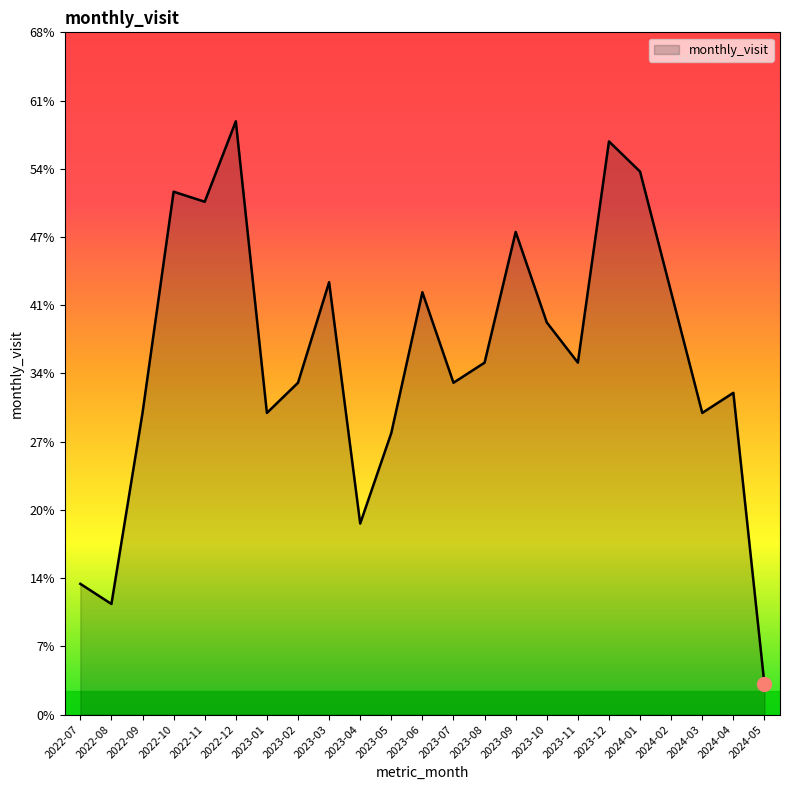

At which category does the data reach its first local valley?

2022-08